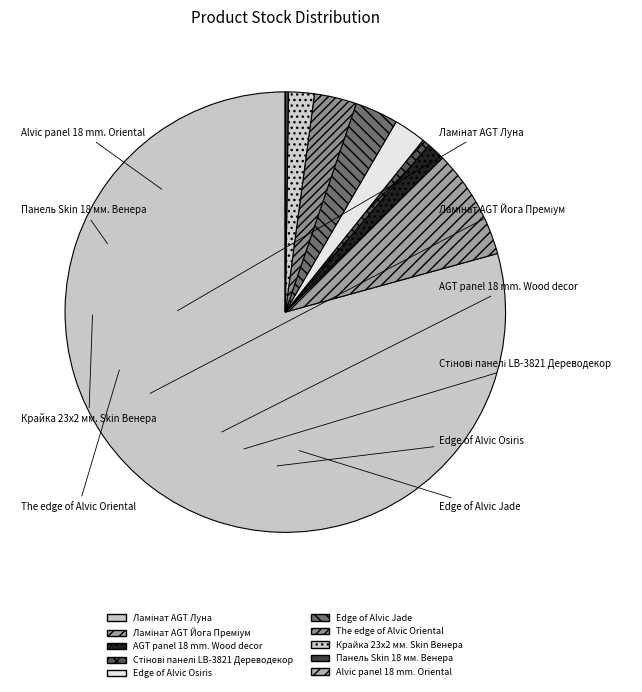

Is there any slice that represents more than half of the pie?

Yes